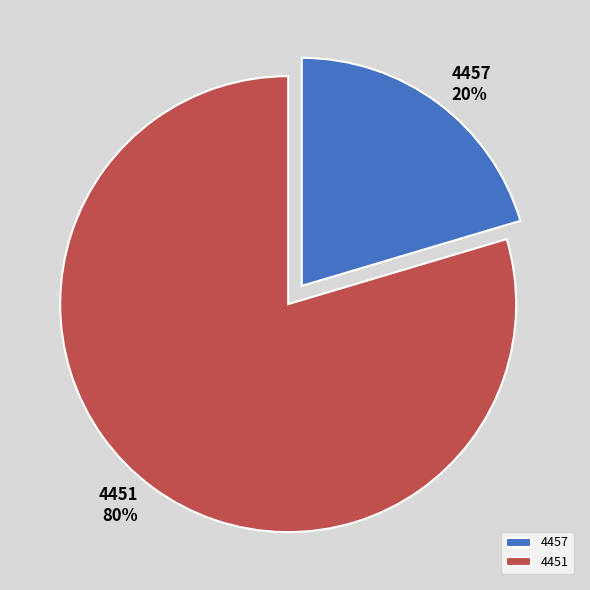

Rank the categories by value from highest to lowest.

4451, 4457